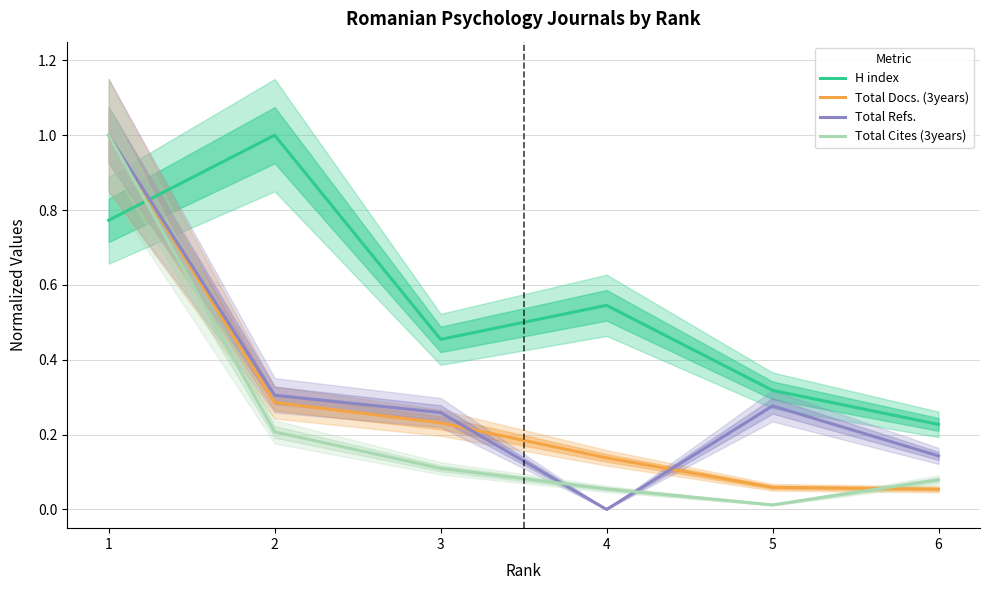

At which category is the sum across all series the highest?

1